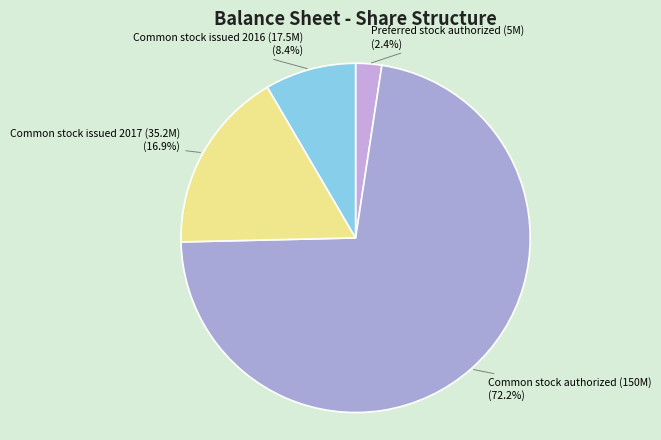

Count the number of slices in the pie.

4